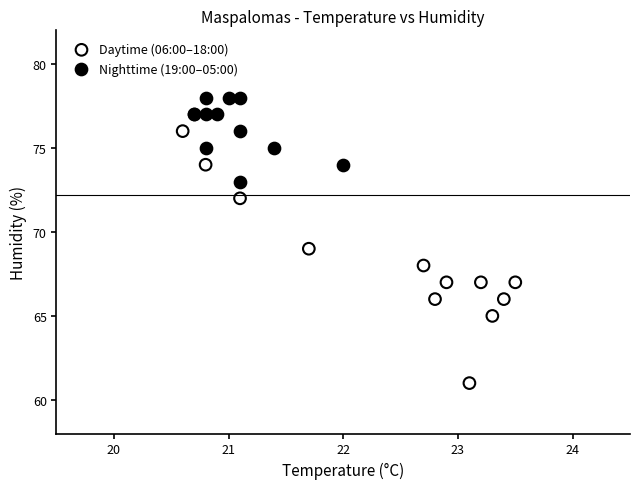

Which series reaches the minimum Y coordinate?

Daytime (06:00–18:00)